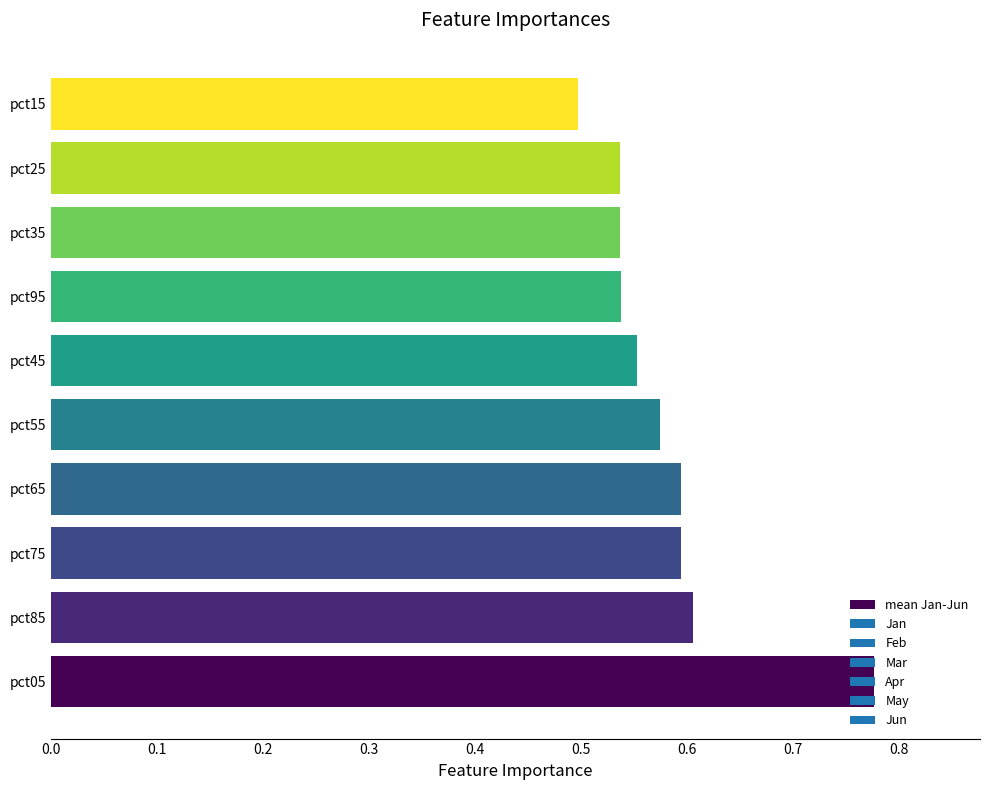

What is the difference between the maximum and second lowest values?

0.2